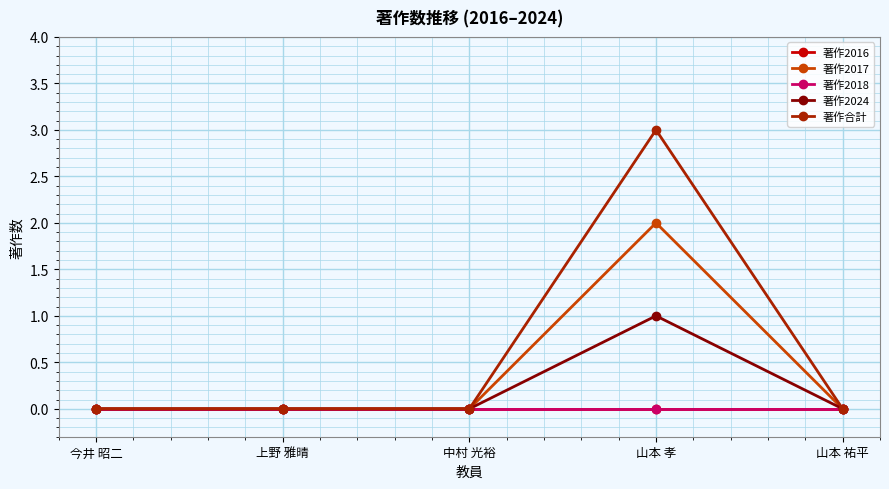

List the series in order of their peak value, lowest first.

著作2016, 著作2018, 著作2024, 著作2017, 著作合計